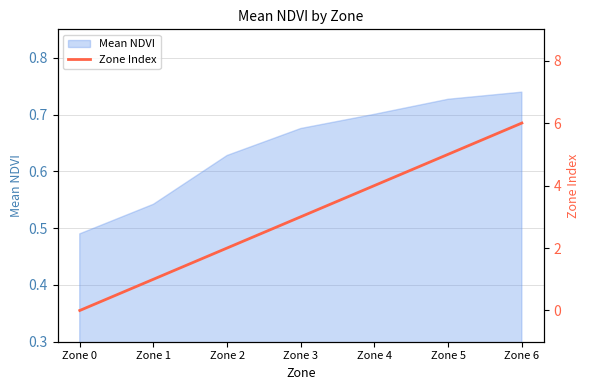

List the labels in order of value, smallest first.

Zone 0, Zone 1, Zone 2, Zone 3, Zone 4, Zone 5, Zone 6